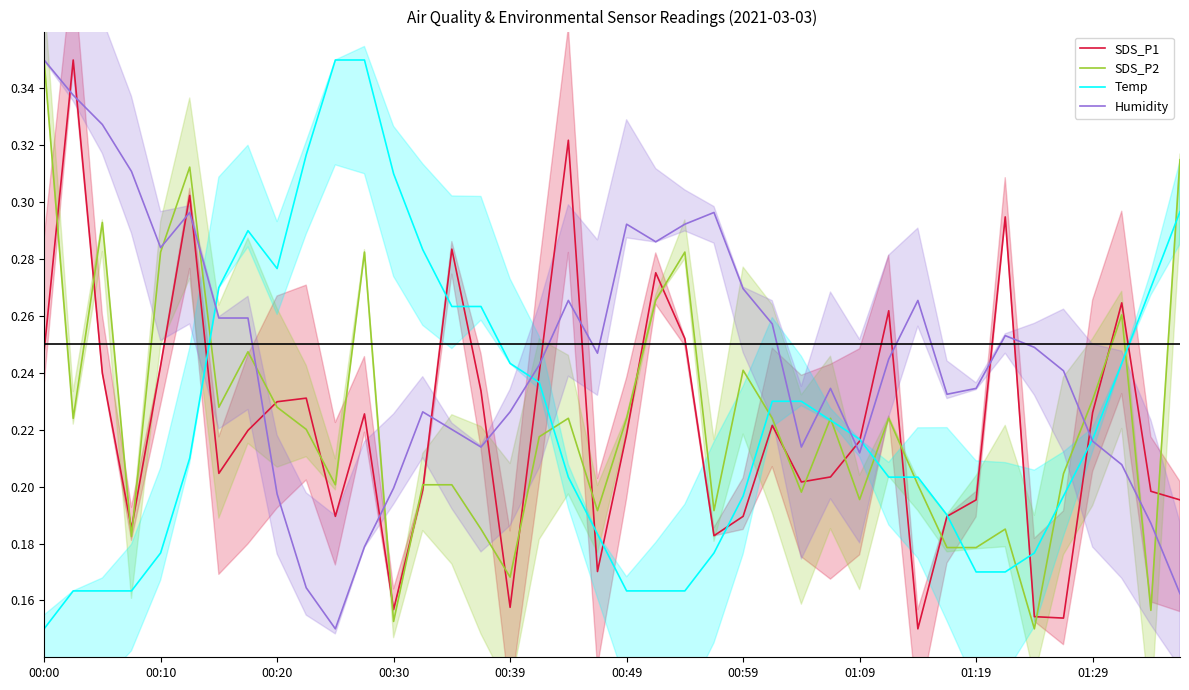

How many series are shown in this chart?

4